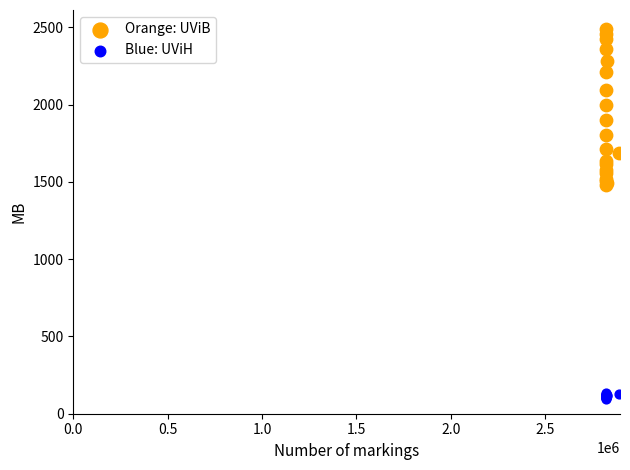

Which series reaches the minimum Y coordinate?

Blue: UViH